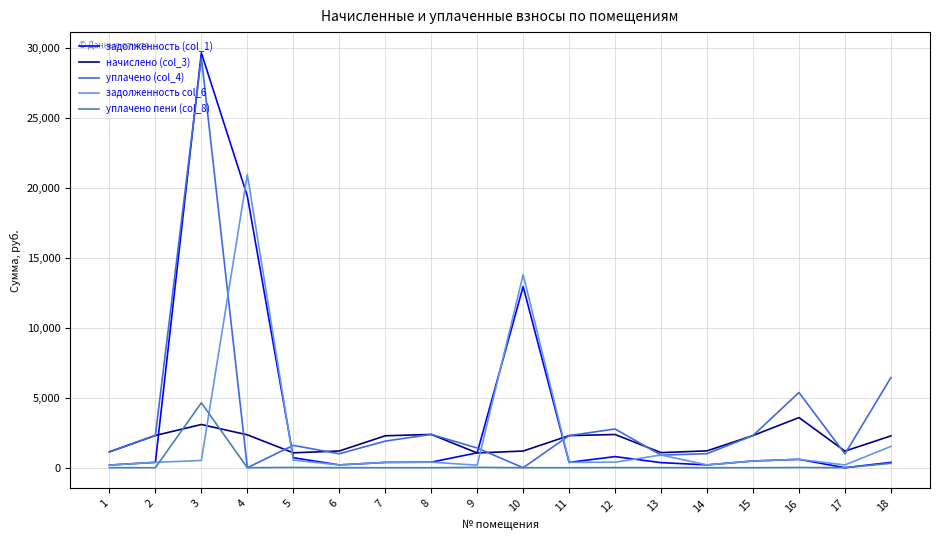

Between which two adjacent categories do уплачено (col_4) and задолженность (col_1) first intersect?

2 and 3